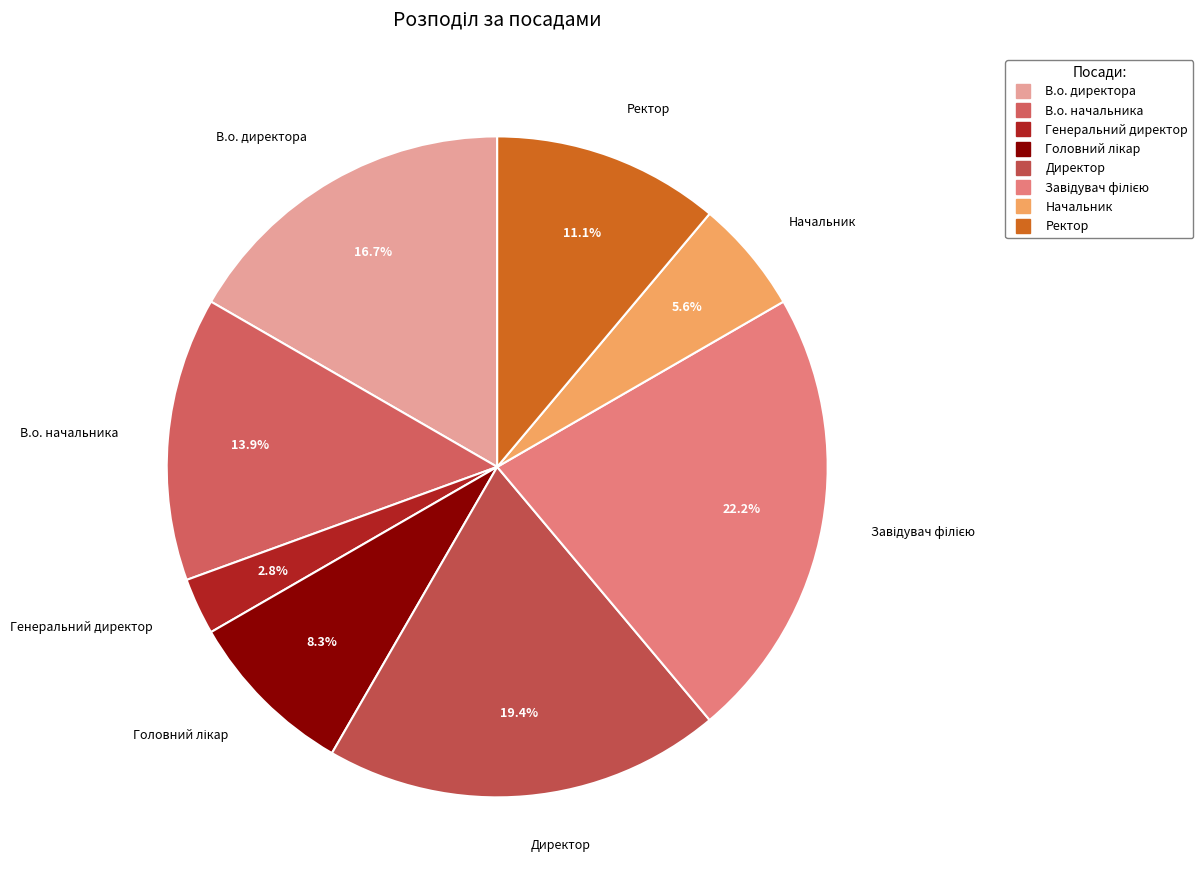

Approximately how many times larger is the value at Генеральний директор compared to В.о. начальника?

0.2